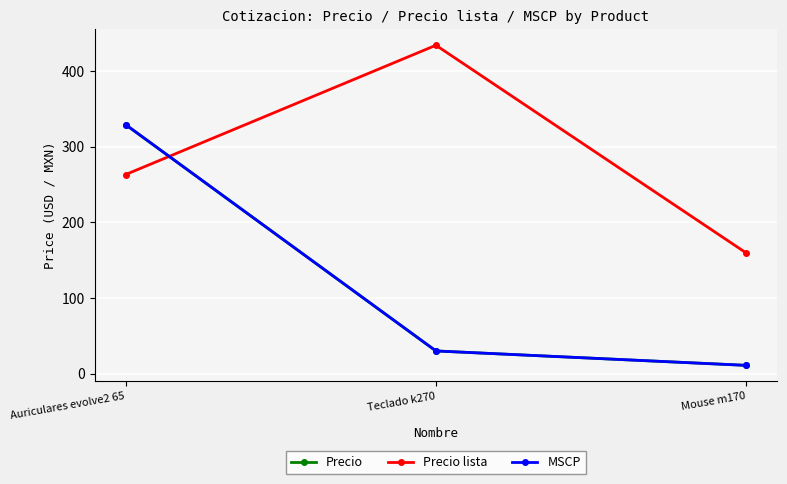

List the series in order of their peak value, lowest first.

Precio, MSCP, Precio lista